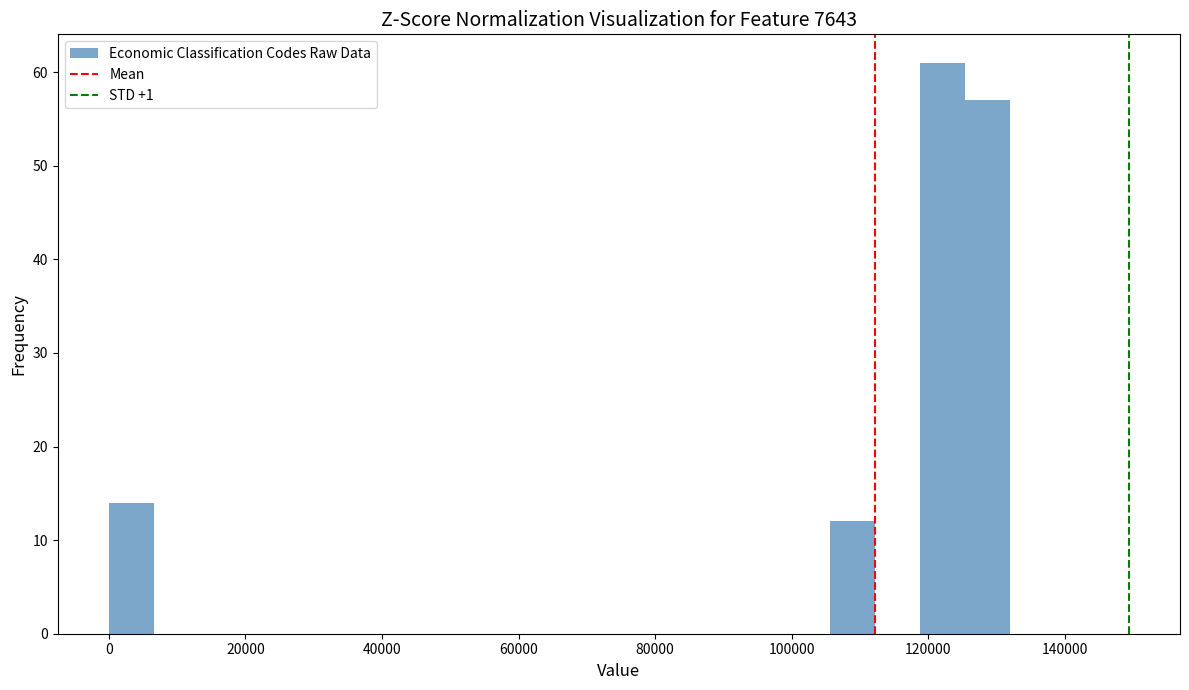

Read against the x-axis, roughly where is the centre of the tallest bar?

122000